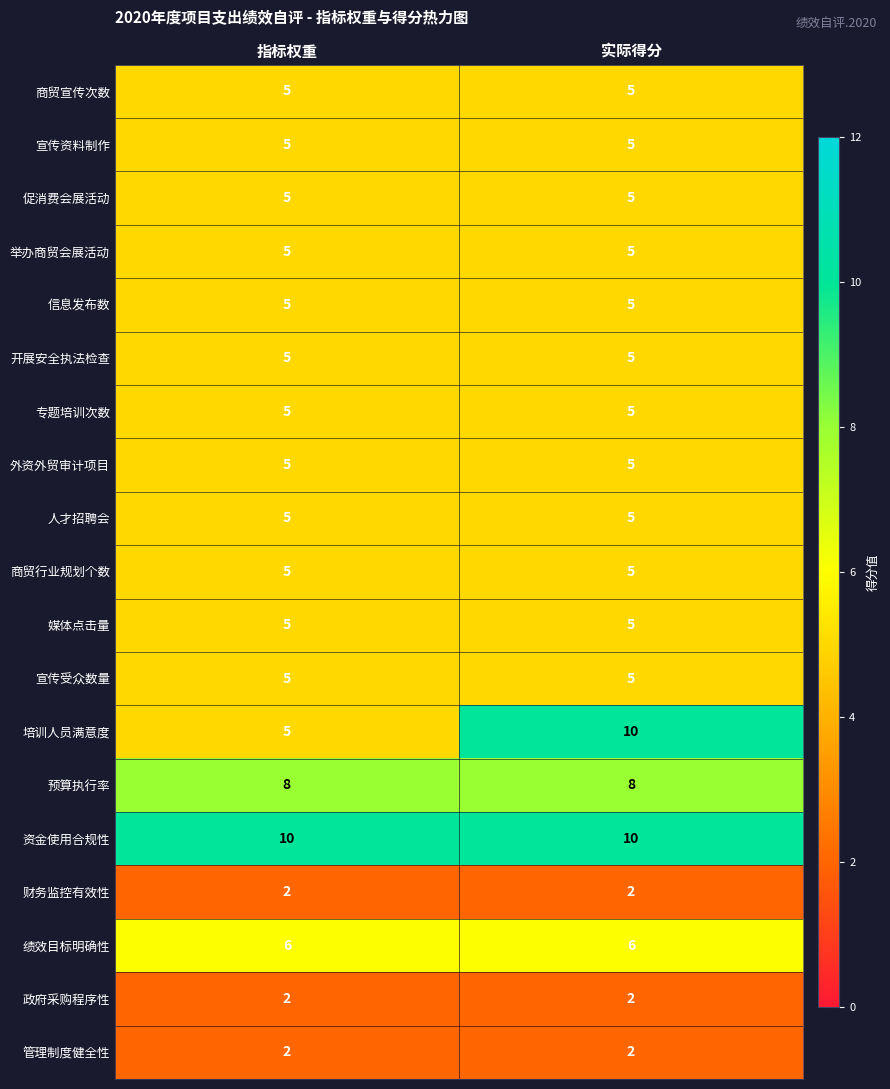

What is the sum of the 宣传受众数量 values at 实际得分 and 指标权重?

10